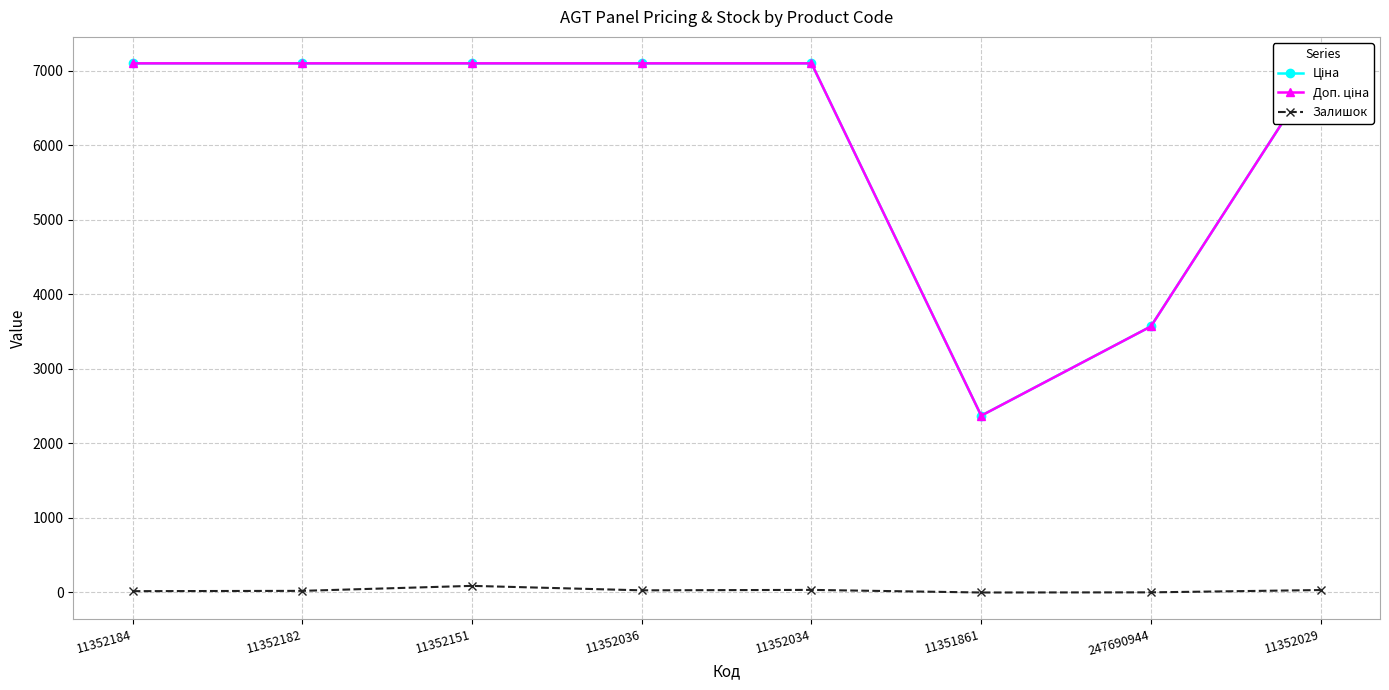

Which series has the largest total across all categories?

Ціна